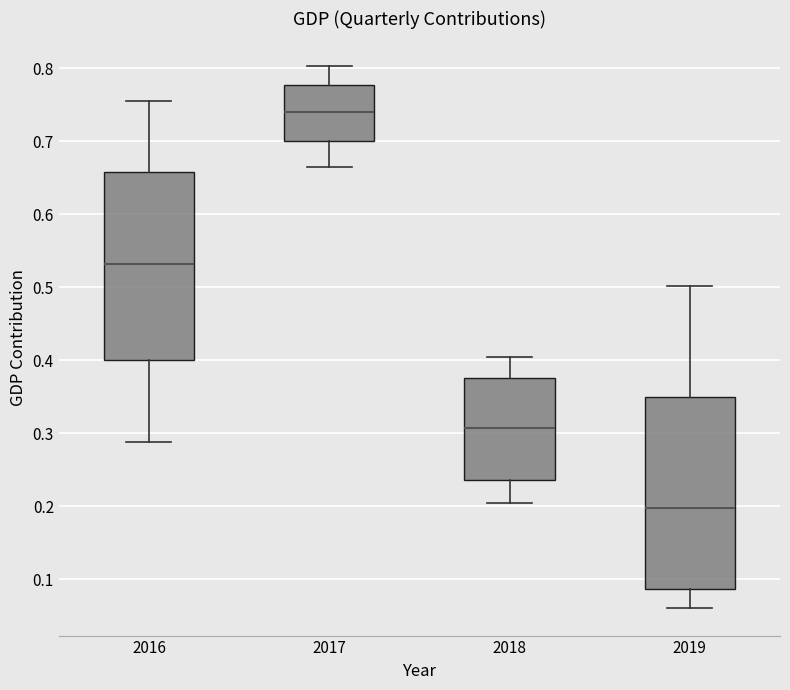

Which box has the highest median line?

2017